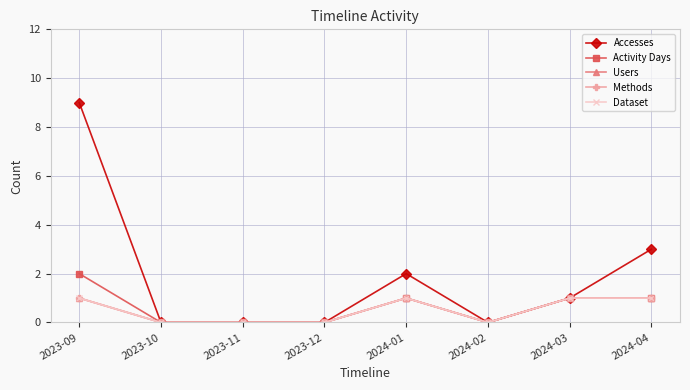

At which category does Dataset reach its first local peak?

2024-01